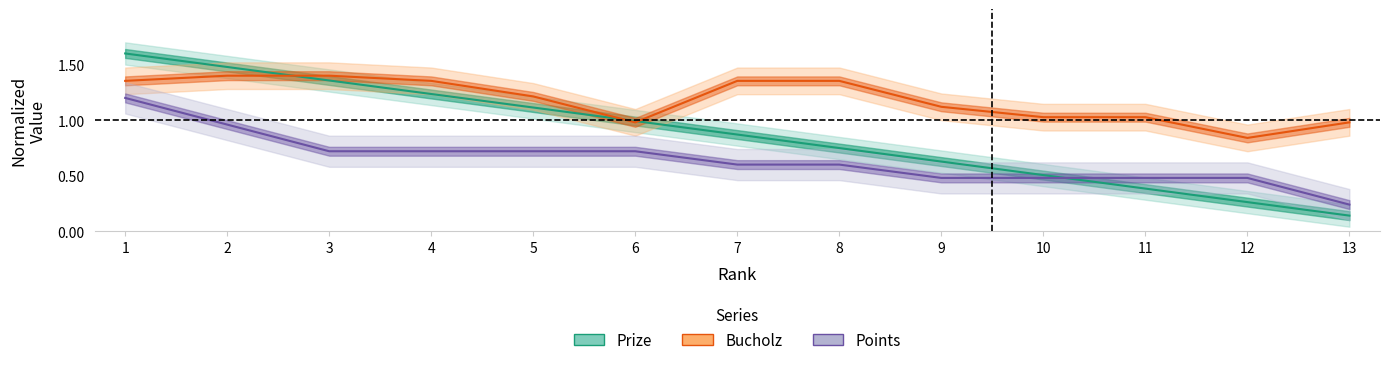

Reading left to right, list all the values displayed in this chart.

Prize: 1.6	1.5	1.4	1.2	1.1	1.0	0.9	0.7	0.6	0.5	0.4	0.3	0.1
Bucholz: 1.4	1.4	1.4	1.4	1.2	1.0	1.4	1.4	1.1	1.0	1.0	0.8	1.0
Points: 1.2	1.0	0.7	0.7	0.7	0.7	0.6	0.6	0.5	0.5	0.5	0.5	0.2